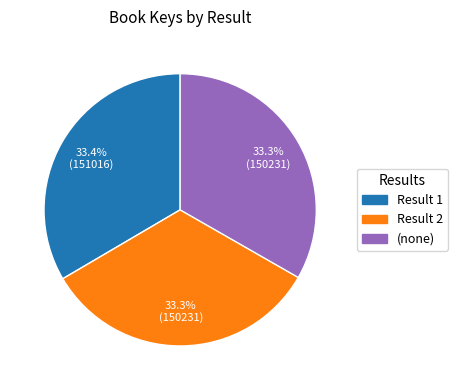

Approximately how many times larger is the value at Result 2 compared to Result 1?

1.0